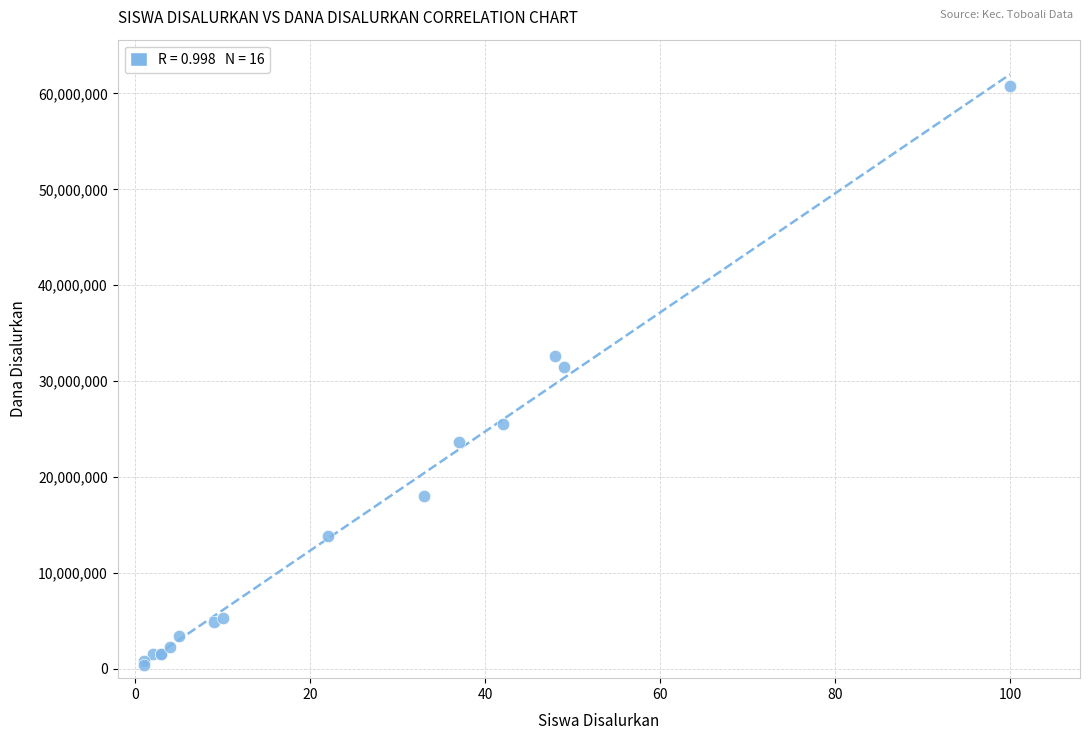

What Y value in the scatter plot is closest to 30562500?

31500000